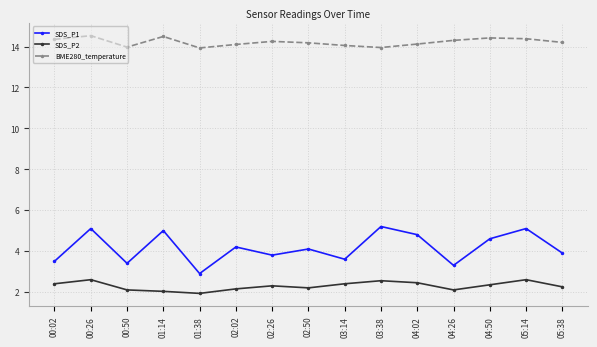

Count the number of data series in this chart.

3